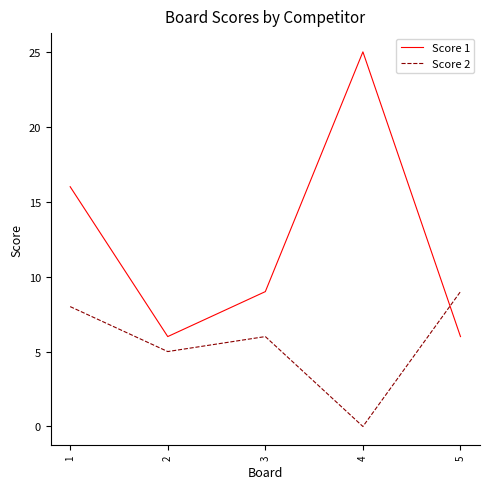

At which category is the sum across all series the highest?

4